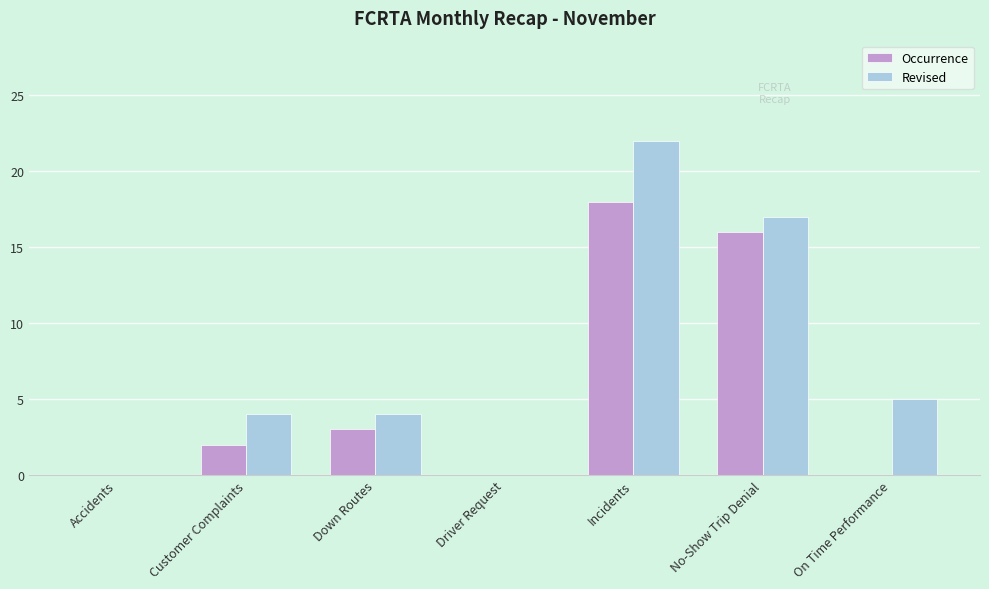

What is the greatest value displayed?

22